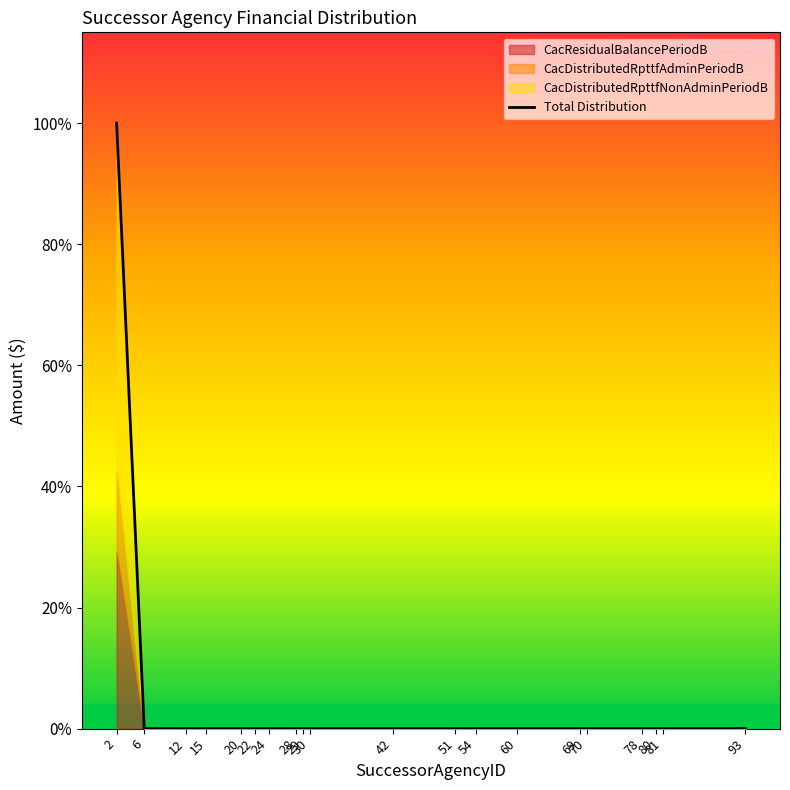

Count the number of values greater than 0.

1